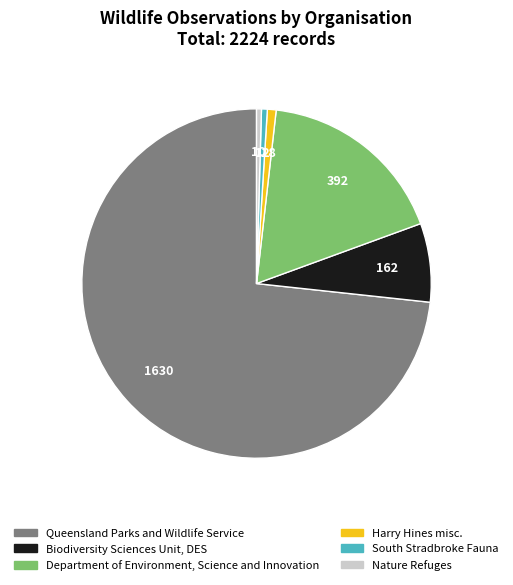

Which slice is the largest?

Queensland Parks and Wildlife Service